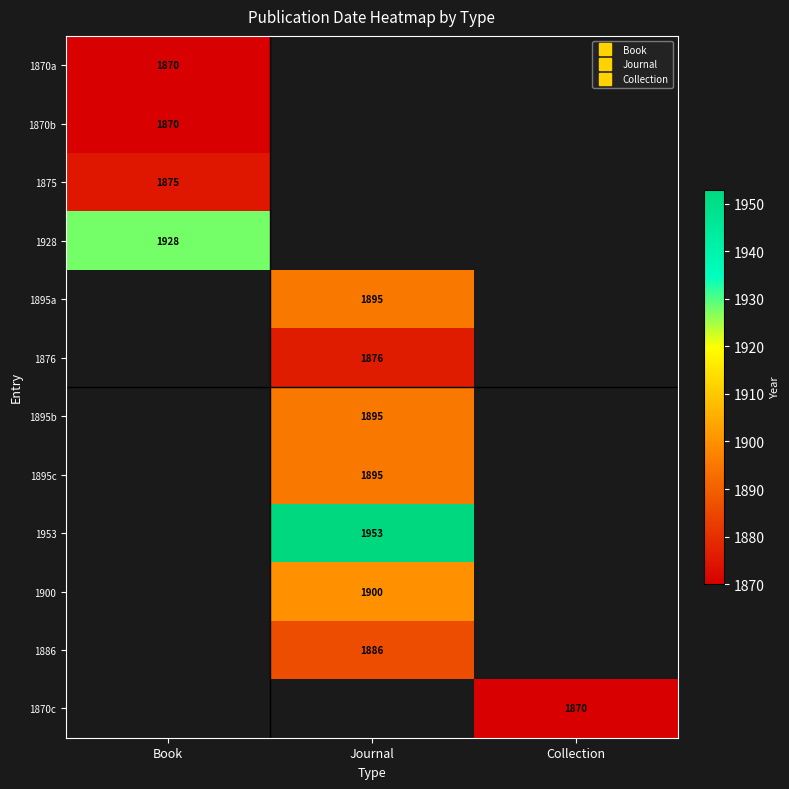

Between Book and Journal, which is larger?

Journal